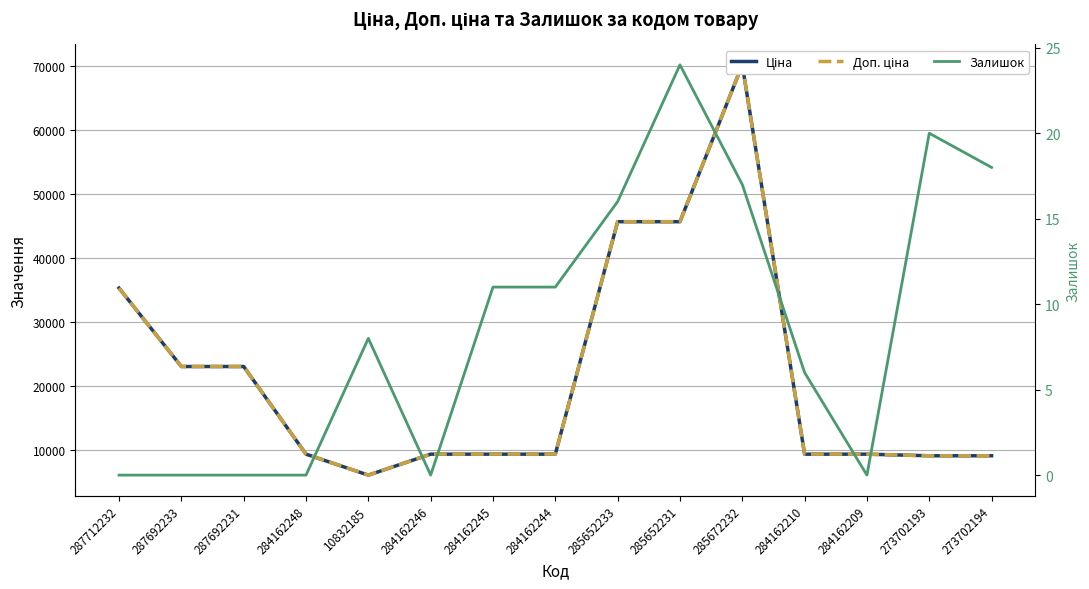

At which label does Доп. ціна reach its peak?

285672232